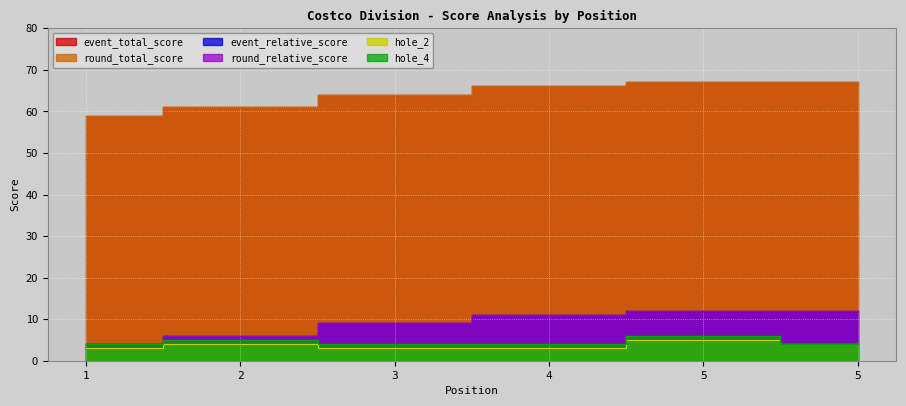

What is the value of the round_relative_score point at the 3rd from the left?

9